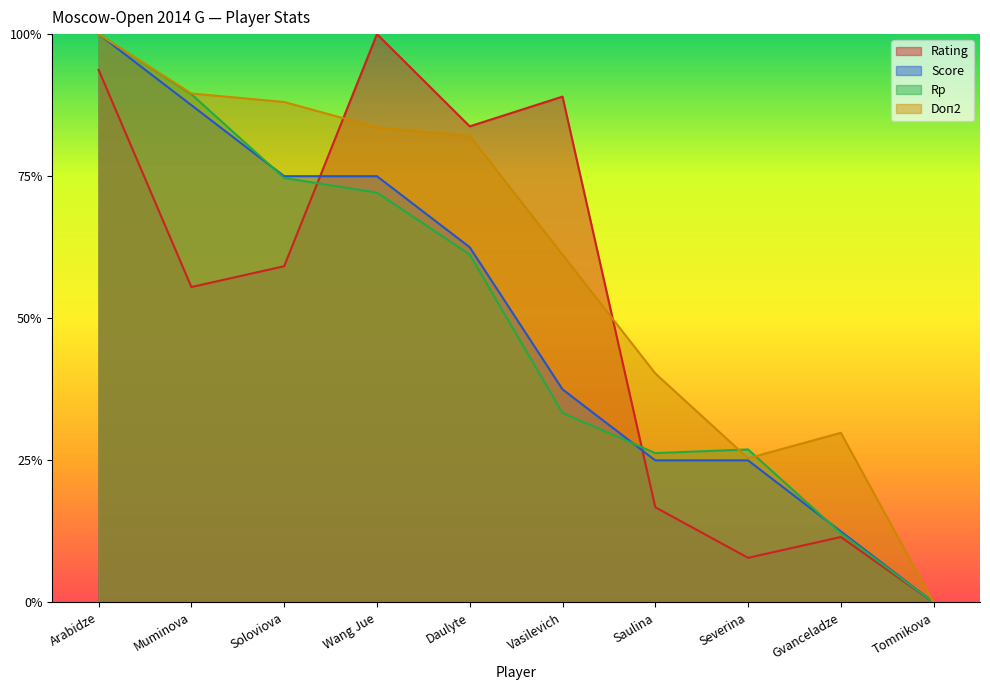

What is the average value of the Doп2 series?

0.6